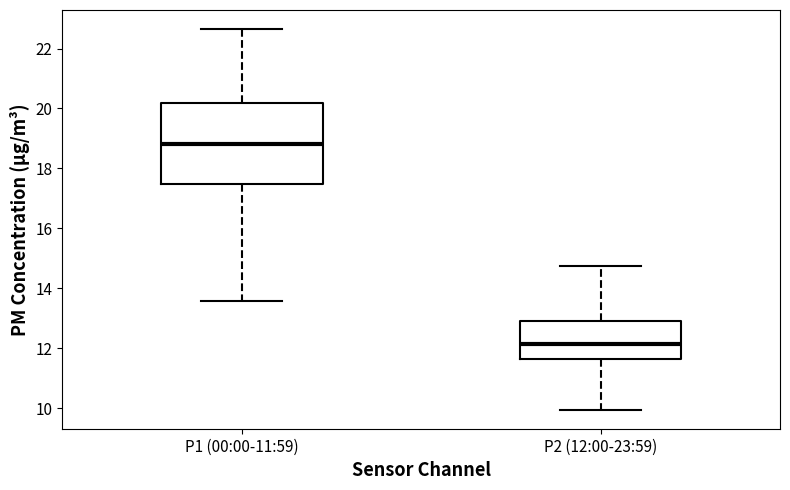

Reading left to right, read every box against the y-axis: the position of its median line, the range the box covers, and the ends of its whiskers. The values are not printed on the chart, so give them approximately, as read against the axis.

P1 (00:00-11:59): median 18.8, box 17.4 to 20.2, whiskers 13.6 to 22.6
P2 (12:00-23:59): median 12.2, box 11.6 to 13.0, whiskers 10.0 to 14.8